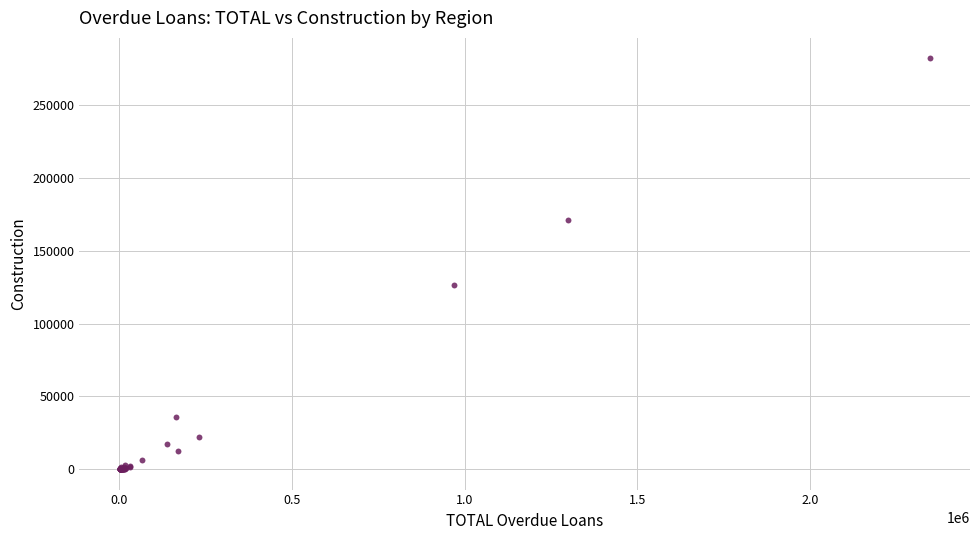

What Y value in the scatter plot is closest to 141108?

126332